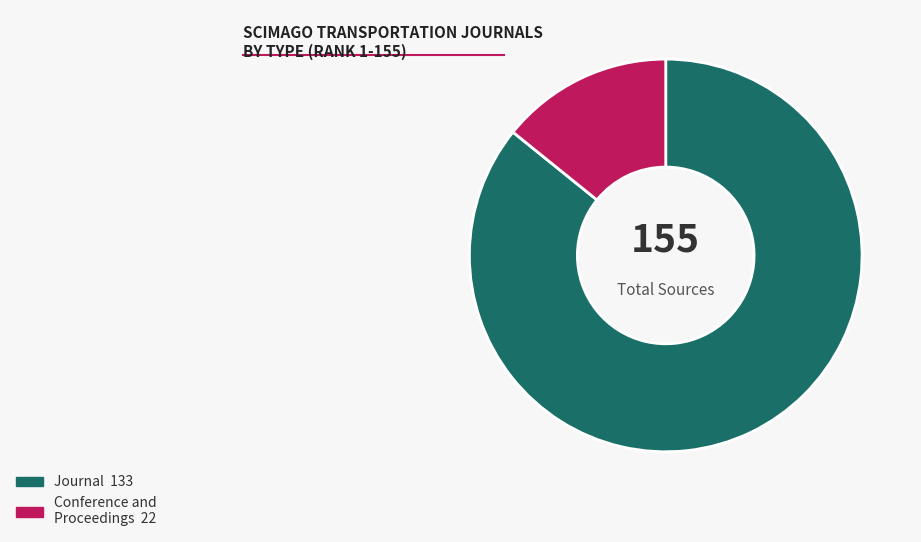

Does any single category account for the majority?

Yes